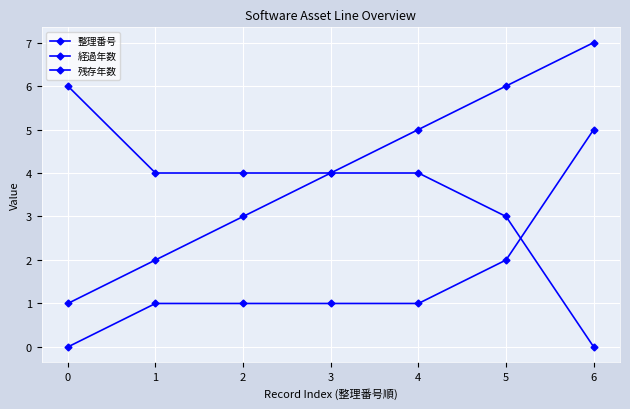

Is the value of 残存年数 at 4 greater than the value of 経過年数 at 5?

No